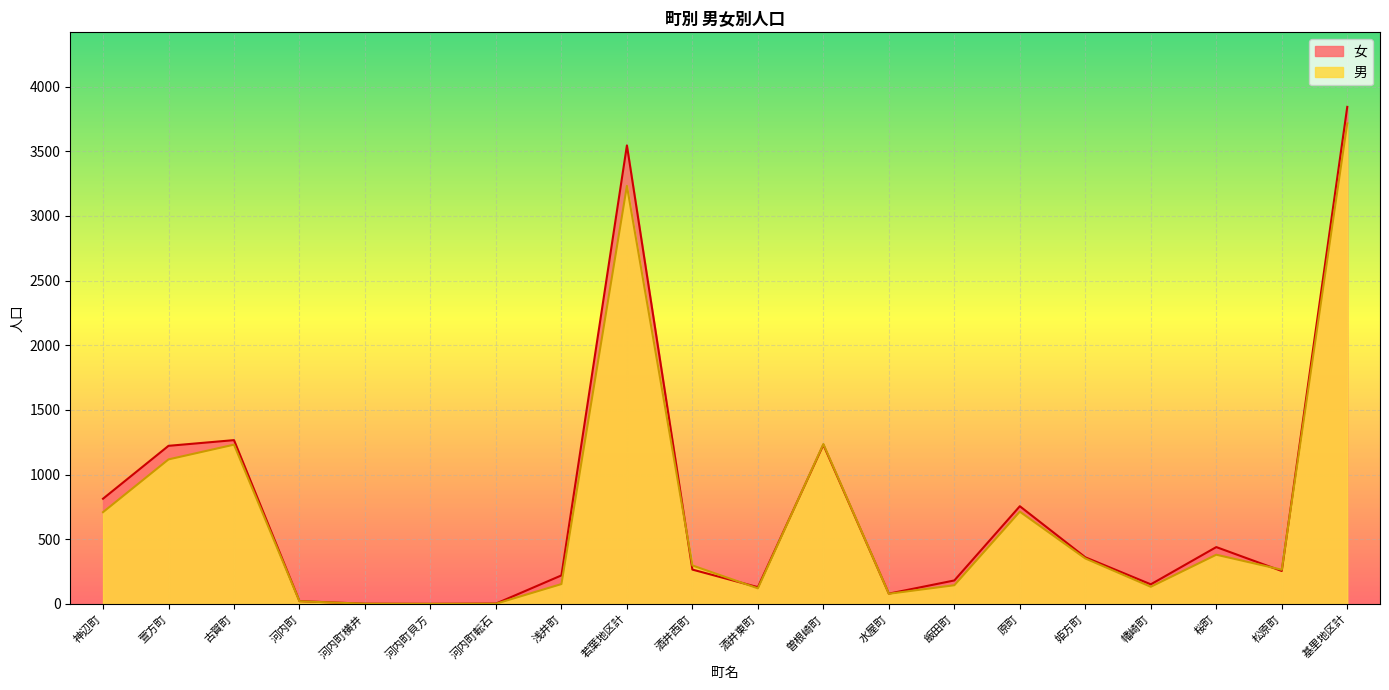

How many lines are shown in the chart?

2